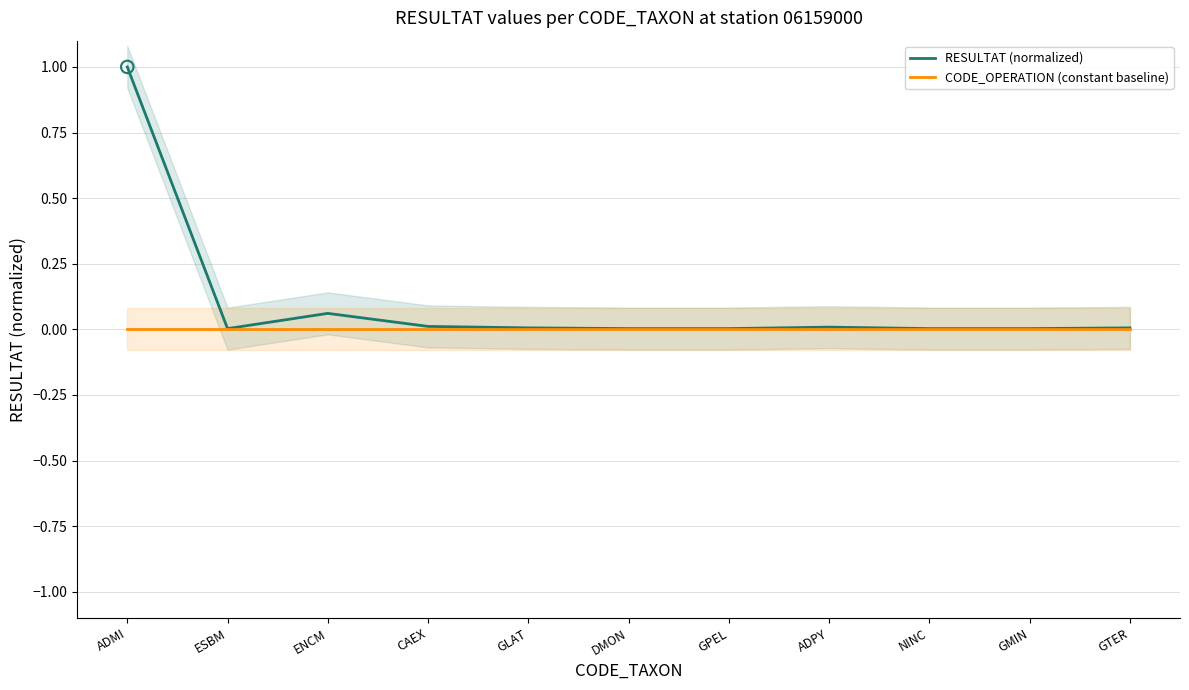

Which series contains the lowest Y value?

CODE_OPERATION (constant baseline)